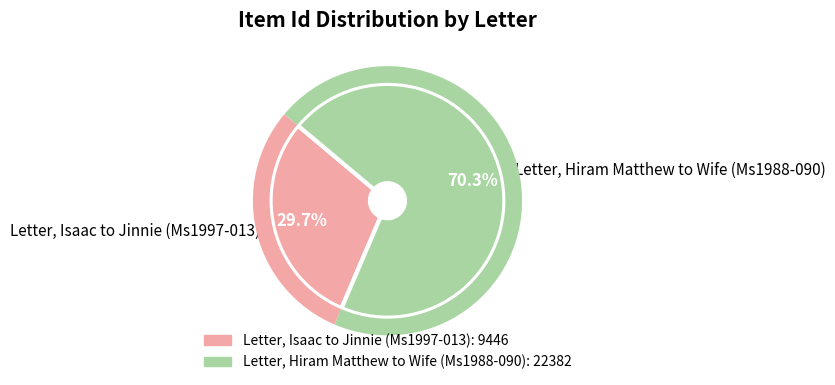

Count the number of slices in the pie.

2